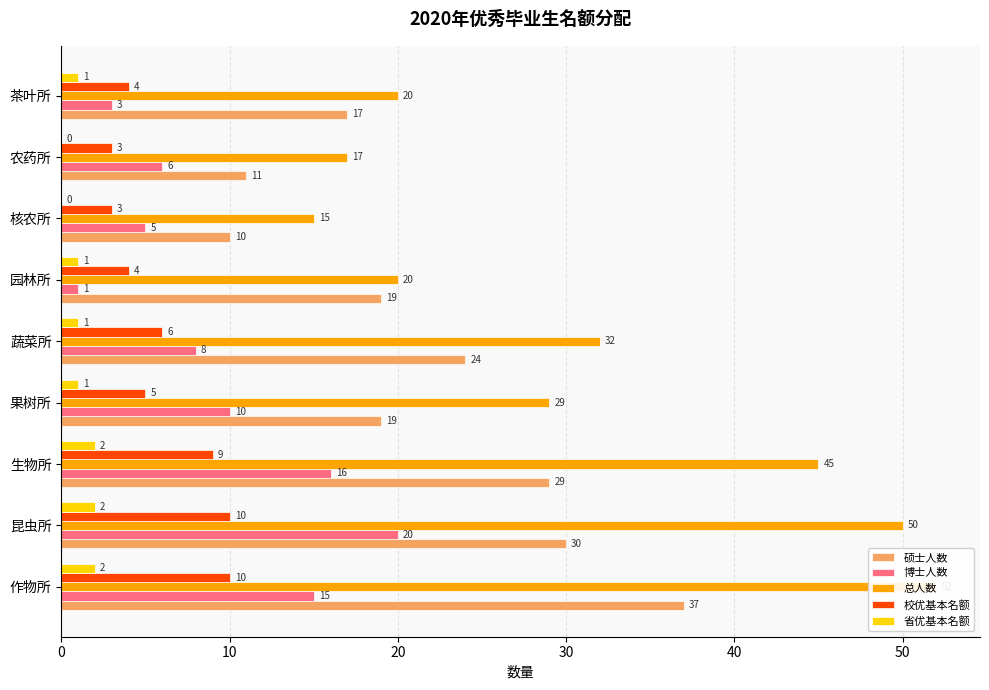

What is the spread (max minus min) of values at 作物所?

50